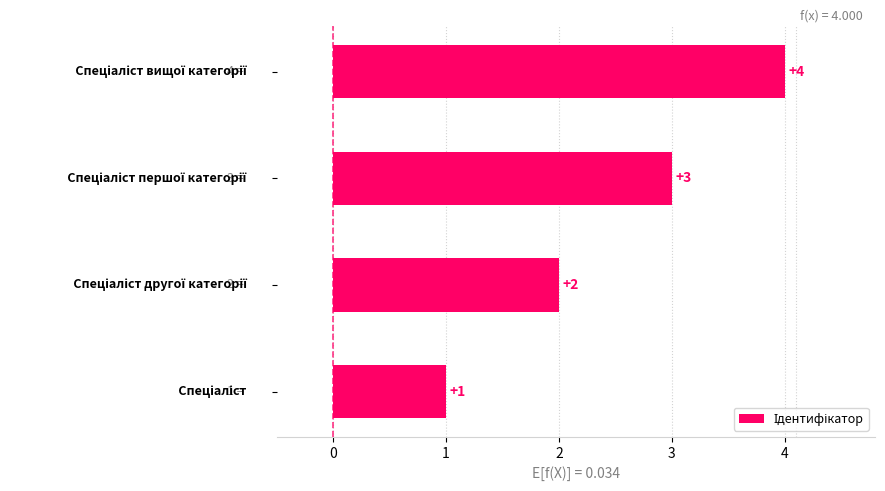

How many data points are less than 3?

2